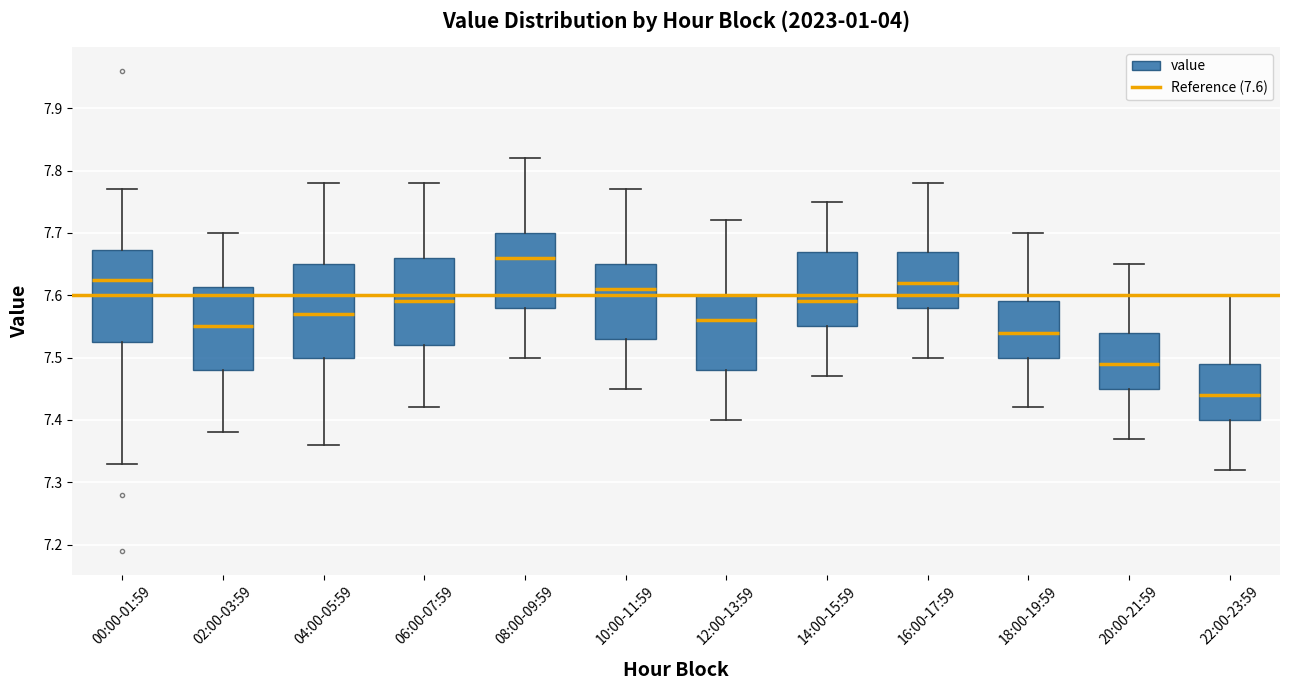

Reading left to right, transcribe this box plot: for each box, give where its median line is, the range the box spans, and where its two whiskers end, as read against the y-axis. The values are not printed on the chart, so give them approximately, as read against the axis.

00:00-01:59: median 7.63, box 7.53 to 7.67, whiskers 7.33 to 7.77
02:00-03:59: median 7.55, box 7.48 to 7.61, whiskers 7.38 to 7.70
04:00-05:59: median 7.57, box 7.50 to 7.65, whiskers 7.36 to 7.78
06:00-07:59: median 7.59, box 7.52 to 7.66, whiskers 7.42 to 7.78
08:00-09:59: median 7.66, box 7.58 to 7.70, whiskers 7.50 to 7.82
10:00-11:59: median 7.61, box 7.53 to 7.65, whiskers 7.45 to 7.77
12:00-13:59: median 7.56, box 7.48 to 7.60, whiskers 7.40 to 7.72
14:00-15:59: median 7.59, box 7.55 to 7.67, whiskers 7.47 to 7.75
16:00-17:59: median 7.62, box 7.58 to 7.67, whiskers 7.50 to 7.78
18:00-19:59: median 7.54, box 7.50 to 7.59, whiskers 7.42 to 7.70
20:00-21:59: median 7.49, box 7.45 to 7.54, whiskers 7.37 to 7.65
22:00-23:59: median 7.44, box 7.40 to 7.49, whiskers 7.32 to 7.60